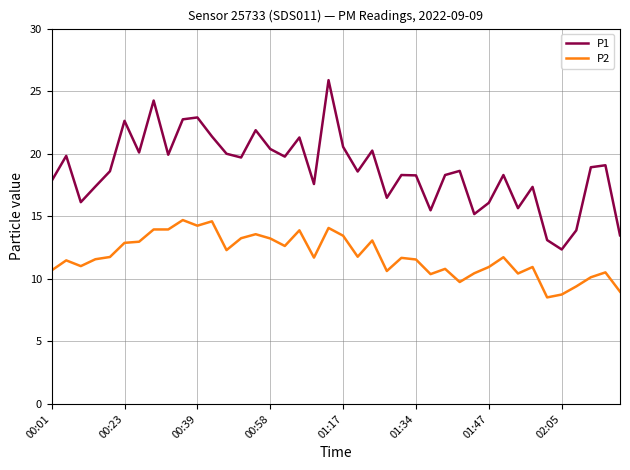

Rank the series by their average value, from highest to lowest.

P1, P2